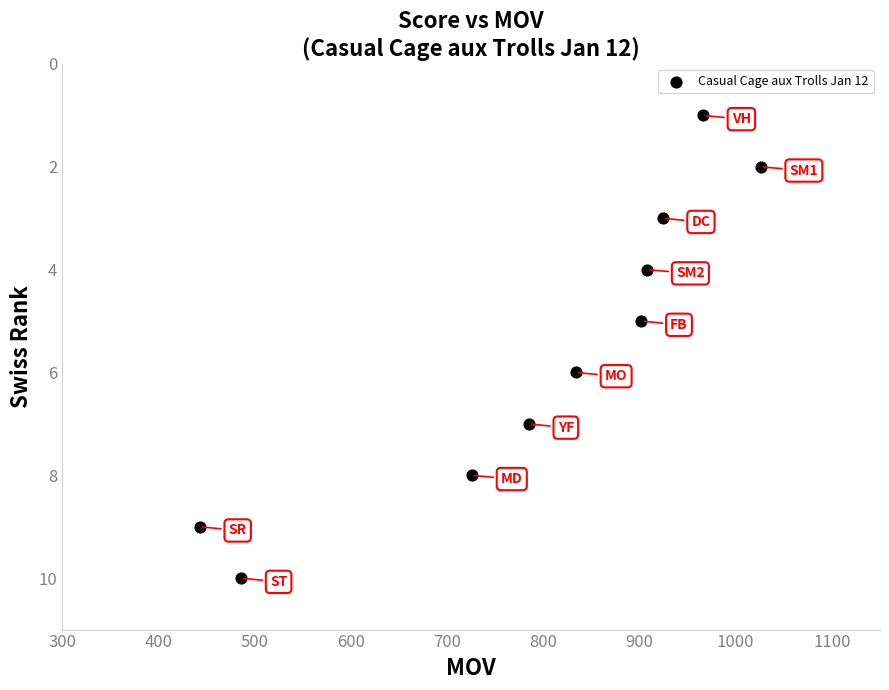

What is the average Y value?

6